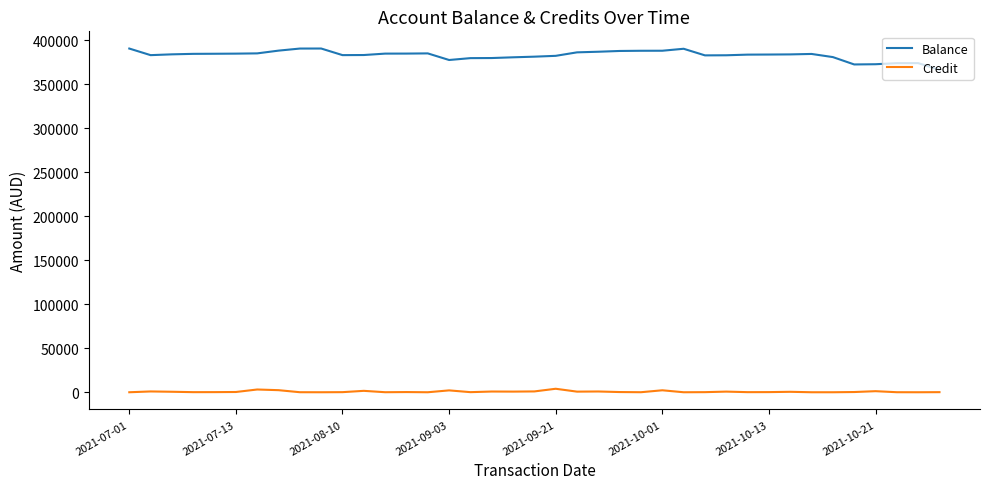

Which series has the largest total across all categories?

Balance